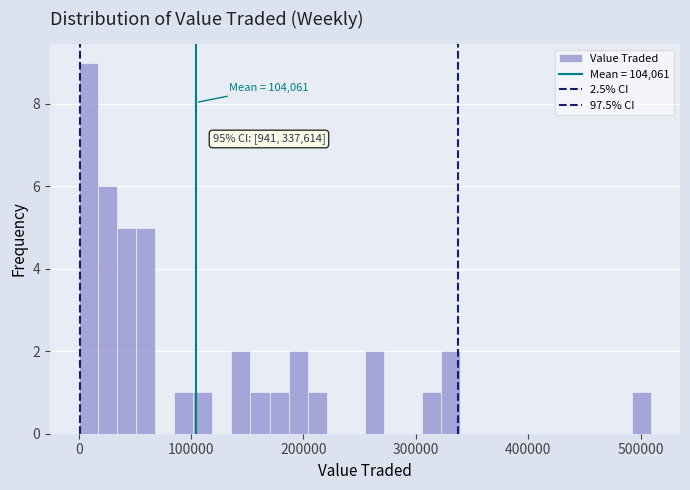

Around what value on the x-axis is the tallest bar? Give the approximate position of its centre, as read against the axis.

10000